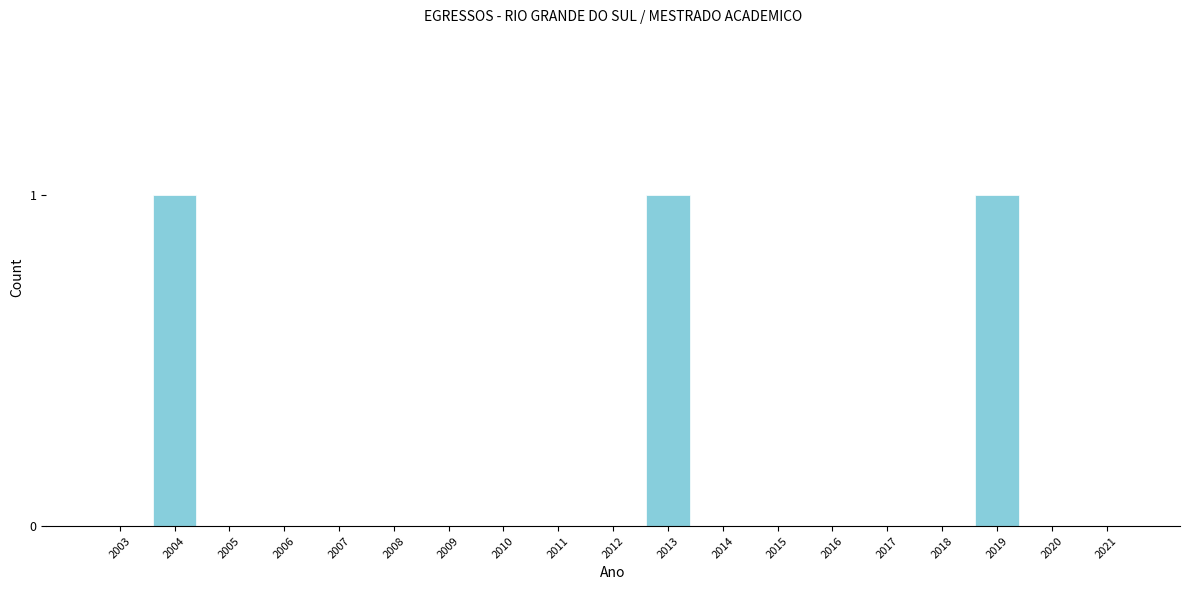

Reading left to right, extract all data points from this chart.

2003=0	2004=1	2005=0	2006=0	2007=0	2008=0	2009=0	2010=0	2011=0	2012=0	2013=1	2014=0	2015=0	2016=0	2017=0	2018=0	2019=1	2020=0	2021=0